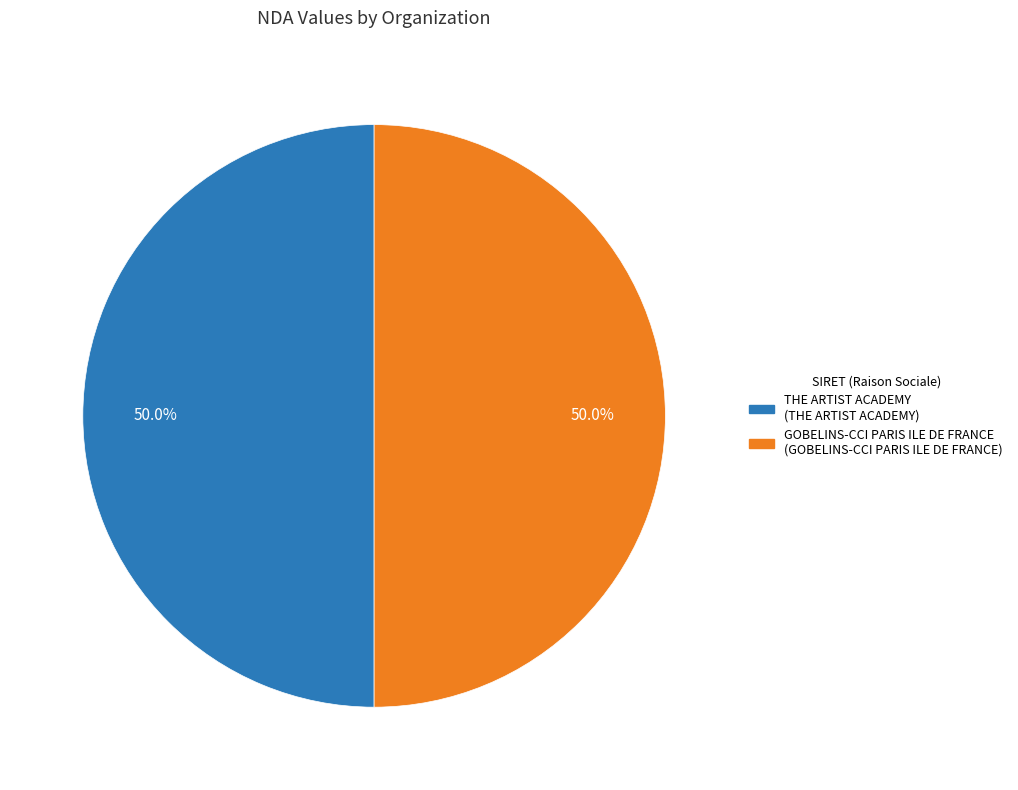

How many segments does this pie chart have?

2